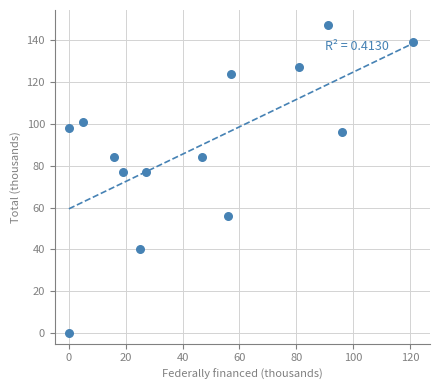

What is the range of Y values (max minus min)?

147